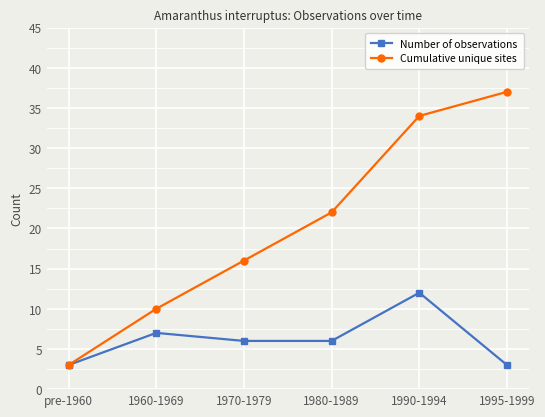

What is the label of the 1st point from the left?

pre-1960